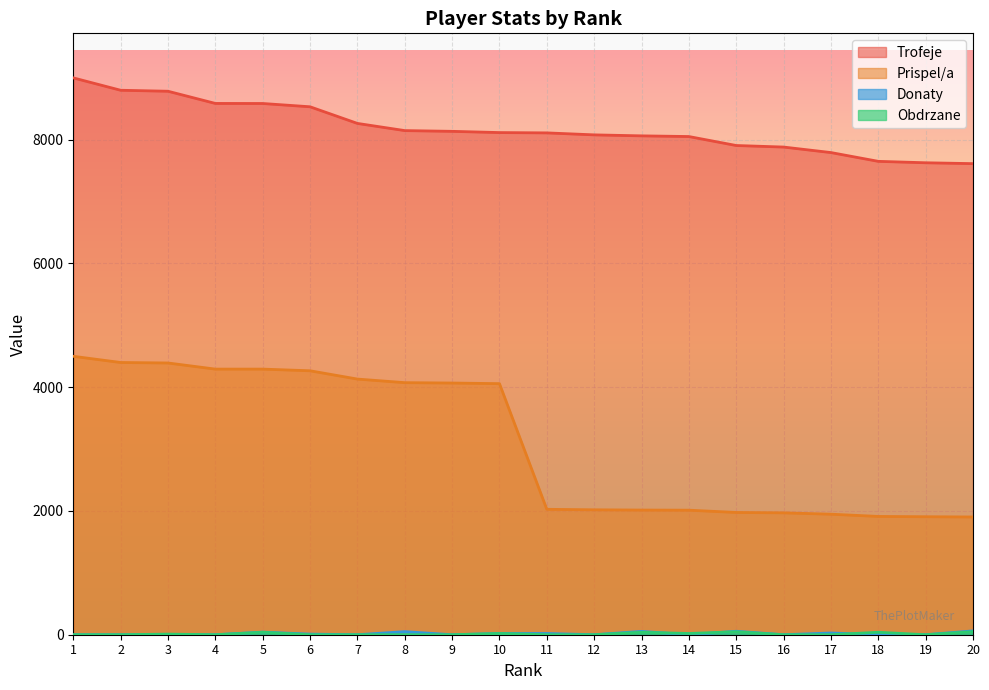

How many data points in Obdrzane are above 0?

8